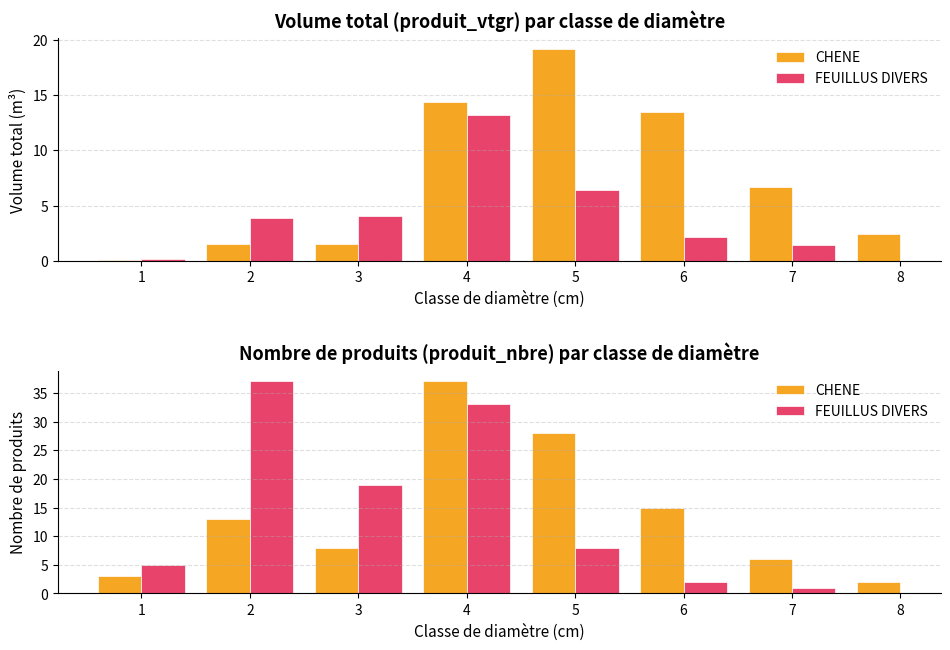

Reading left to right, what are all the values shown in this chart?

produit_vtgr: 1=0.1	2=1.5	3=1.5	4=14.4	5=19.2	6=13.5	7=6.6	8=2.4	1=0.2	2=3.9	3=4.0	4=13.2	5=6.4	6=2.2	7=1.4
produit_nbre: 1=3.0	2=13.0	3=8.0	4=37.0	5=28.0	6=15.0	7=6.0	8=2.0	1=5.0	2=37.0	3=19.0	4=33.0	5=8.0	6=2.0	7=1.0